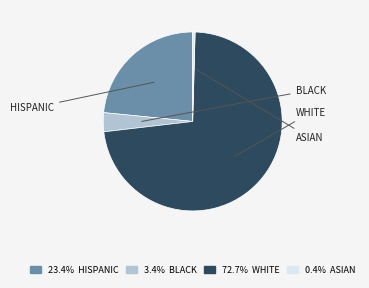

Does any single category account for the majority?

Yes